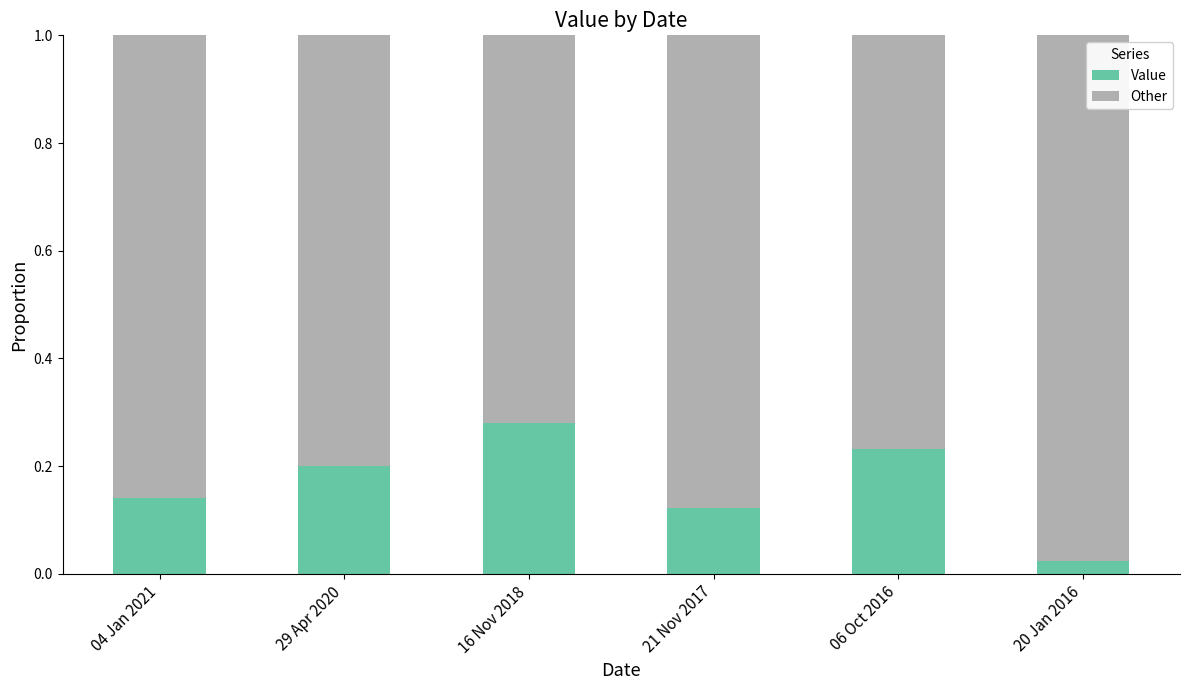

Where is Value nearest to the value 0?

20 Jan 2016